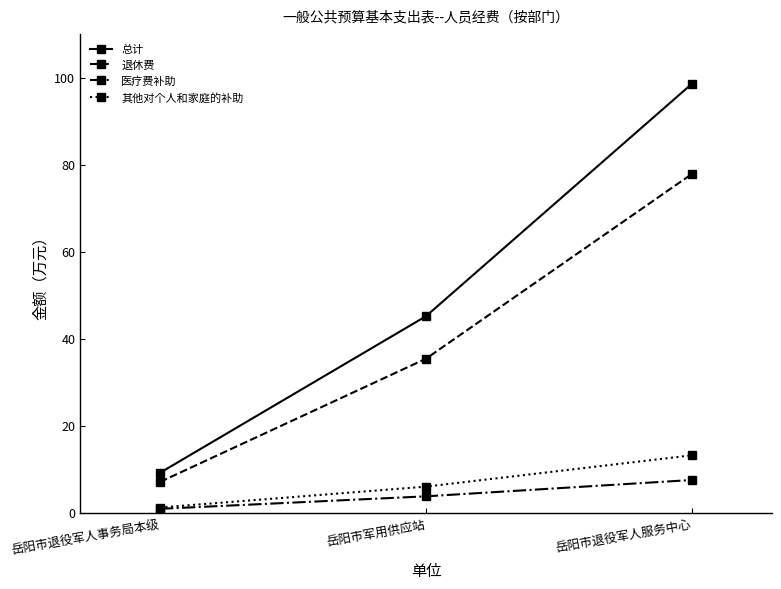

At which label does 退休费 first exceed 35?

岳阳市军用供应站